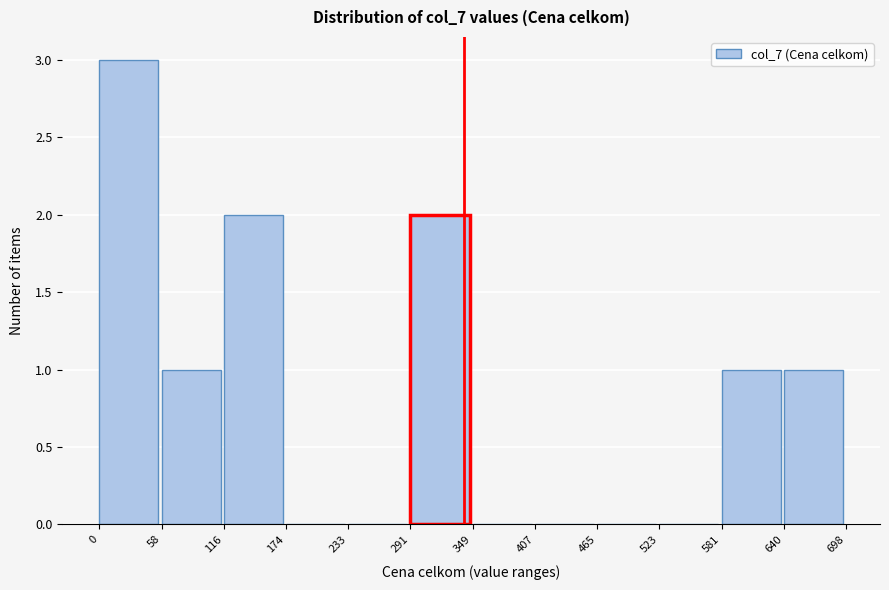

How tall is the bar that spans 291 to 349 on the x-axis? The values are not printed on the chart, so give them approximately, as read against the axis.

2